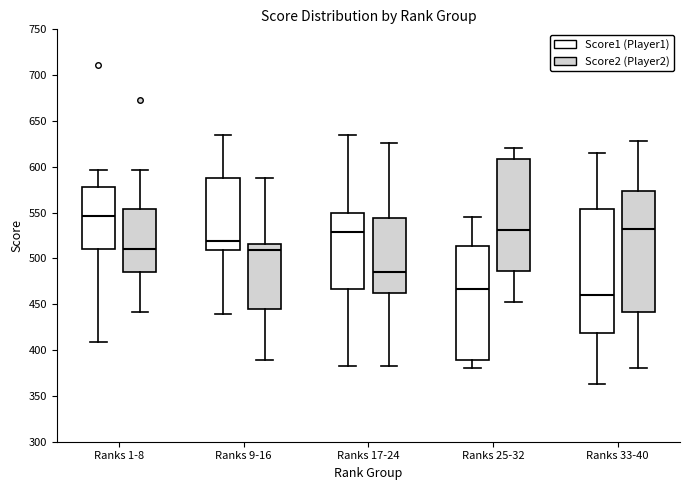

Where is the upper edge of the box for Ranks 33-40 (Score2 (Player2)) on the y-axis? The values are not printed on the chart, so give them approximately, as read against the axis.

575